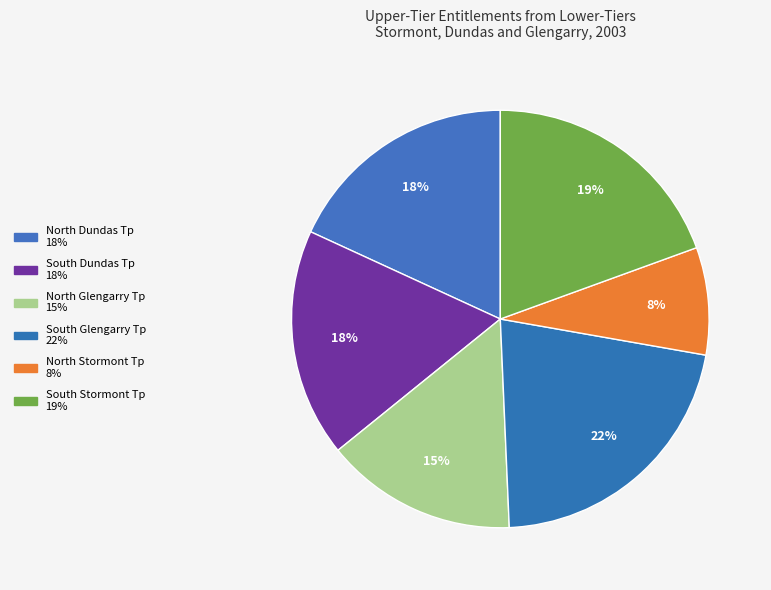

Between South Dundas Tp and North Stormont Tp, which is larger?

South Dundas Tp